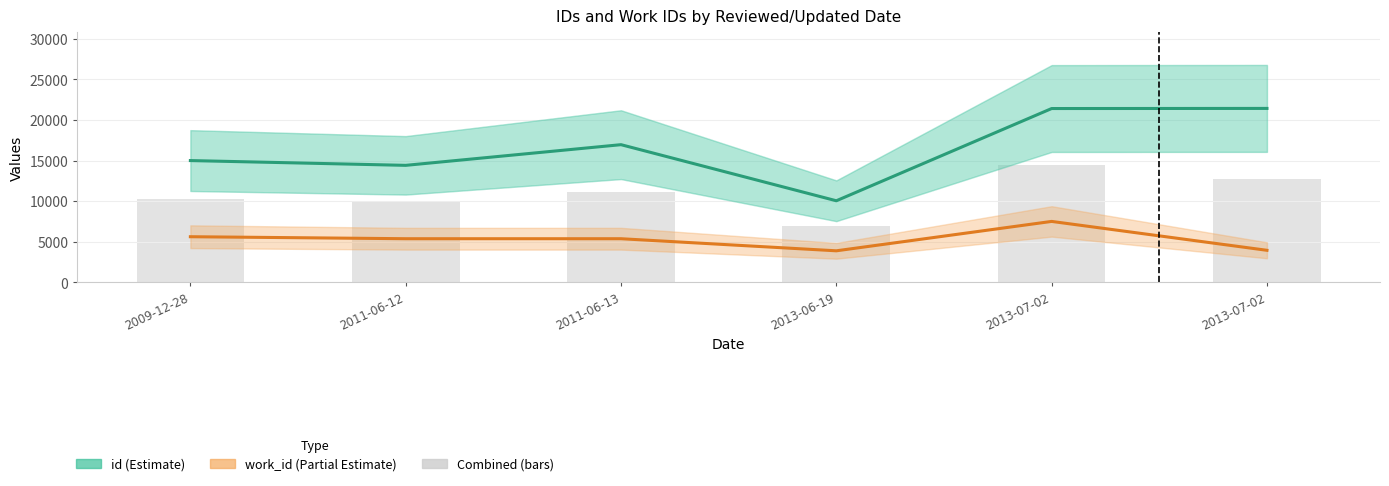

Reading left to right, what are all the values shown in this chart?

id: 14999.0	14410.0	16958.0	10044.0	21413.0	21428.0
work_id: 5612.0	5366.0	5366.0	3876.0	7499.0	3938.0
combined (bars): 10305.5	9888.0	11162.0	6960.0	14456.0	12683.0